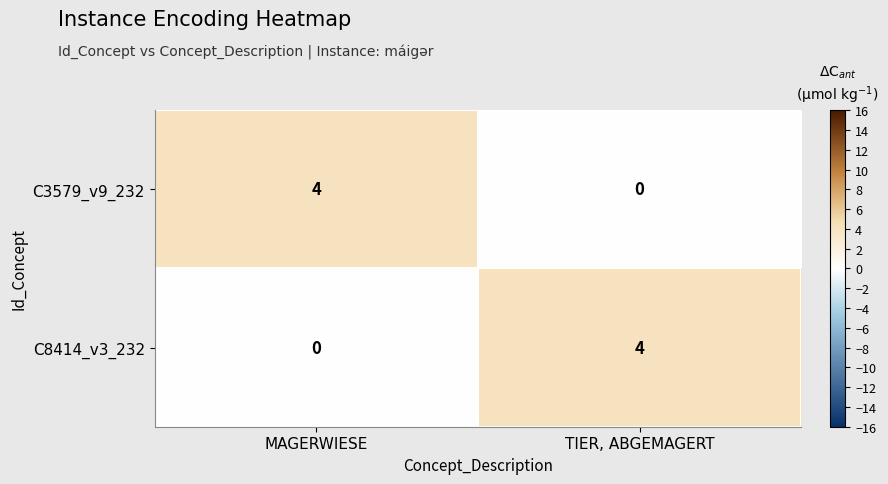

What is the difference between the C3579_v9_232 values at MAGERWIESE and TIER, ABGEMAGERT?

4